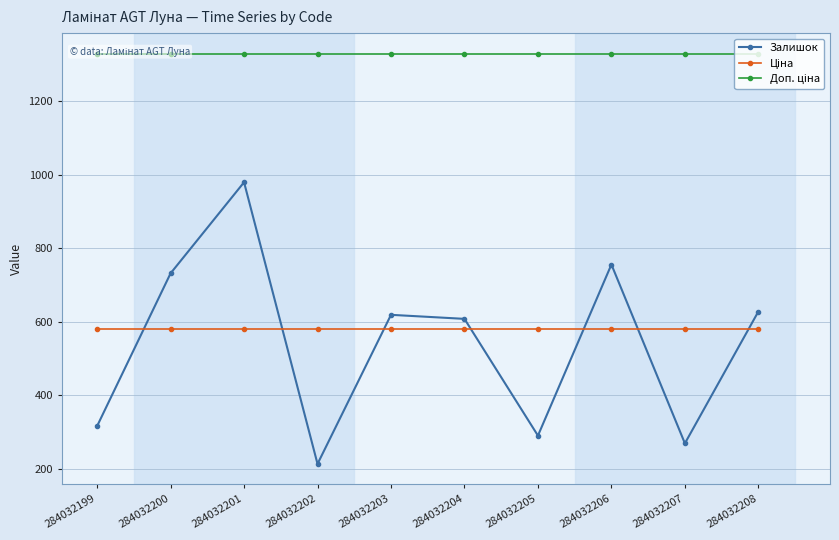

What is the sum of the Залишок values at 284032206 and 284032203?

1375.0